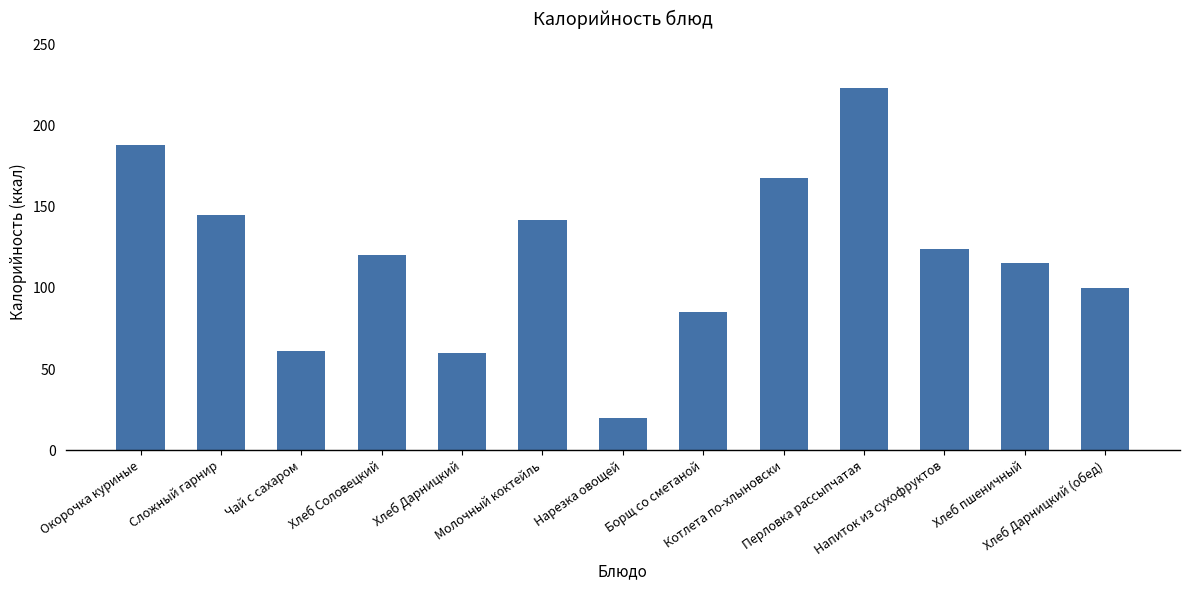

Which has a higher value, Хлеб Соловецкий or Хлеб пшеничный?

Хлеб Соловецкий